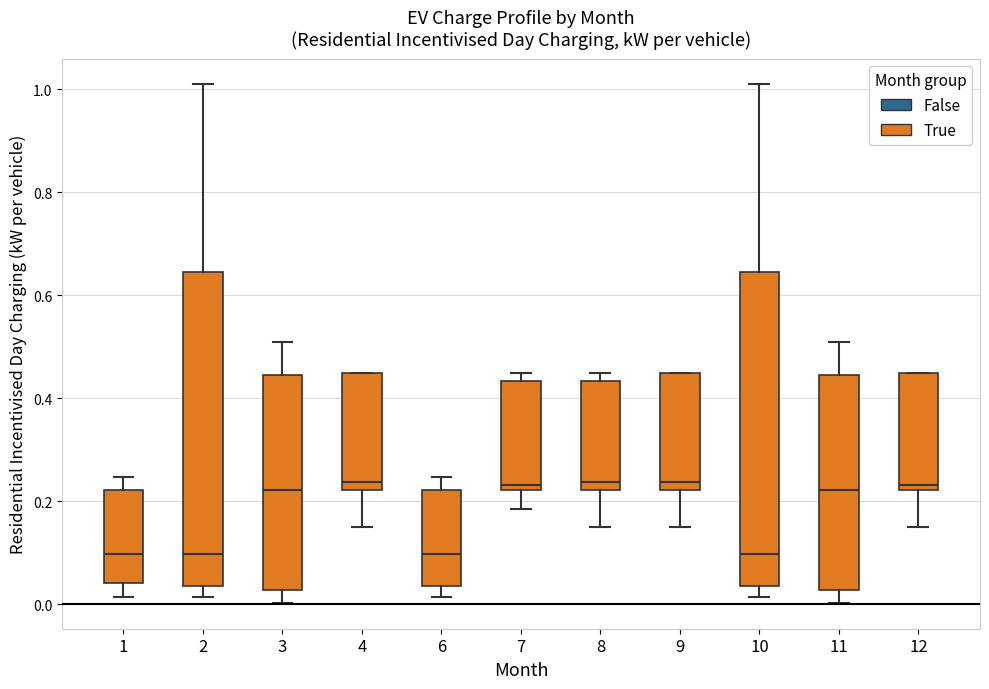

Where is the upper edge of the box at x = 3 on the y-axis? The values are not printed on the chart, so give them approximately, as read against the axis.

0.44